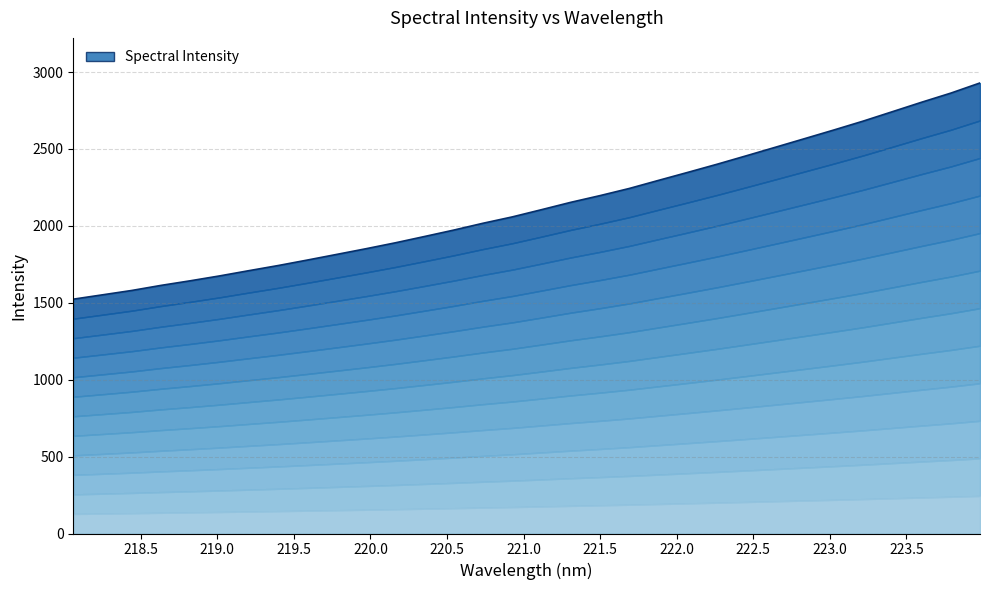

List the labels in order of value, smallest first.

218.0596, 218.2508, 218.442, 218.6332, 218.8244, 219.0156, 219.2067, 219.3979, 219.589, 219.7801, 219.9712, 220.1623, 220.3533, 220.5444, 220.7354, 220.9264, 221.1174, 221.3083, 221.4993, 221.6902, 221.8812, 222.0721, 222.263, 222.4538, 222.6447, 222.8355, 223.0264, 223.2172, 223.408, 223.5987, 223.7895, 223.9802